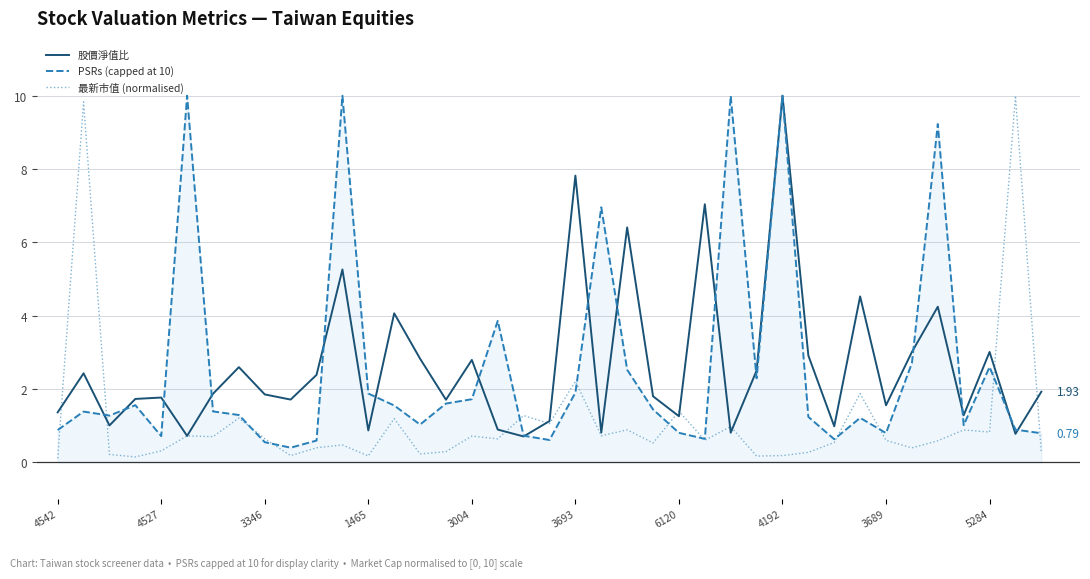

Rank the series at 3004 from lowest to highest value.

最新市值 (normalised), PSRs (capped at 10), 股價淨值比